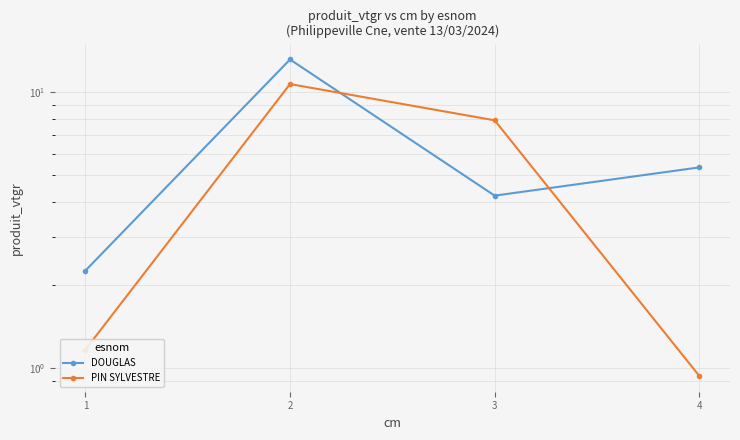

Reading left to right, what are all the values shown in this chart?

DOUGLAS: 2.3	13.2	4.2	5.3
PIN SYLVESTRE: 1.2	10.7	7.9	0.9